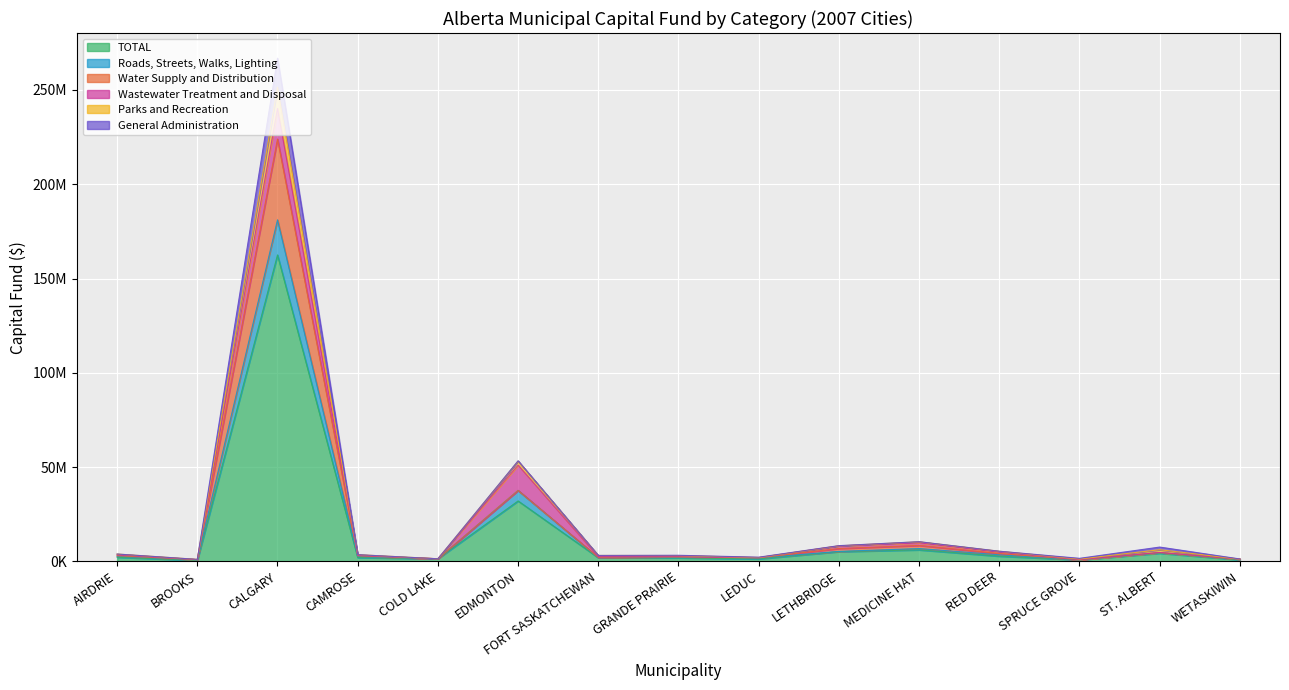

How many data points in Water Supply and Distribution are less than 2947001?

7